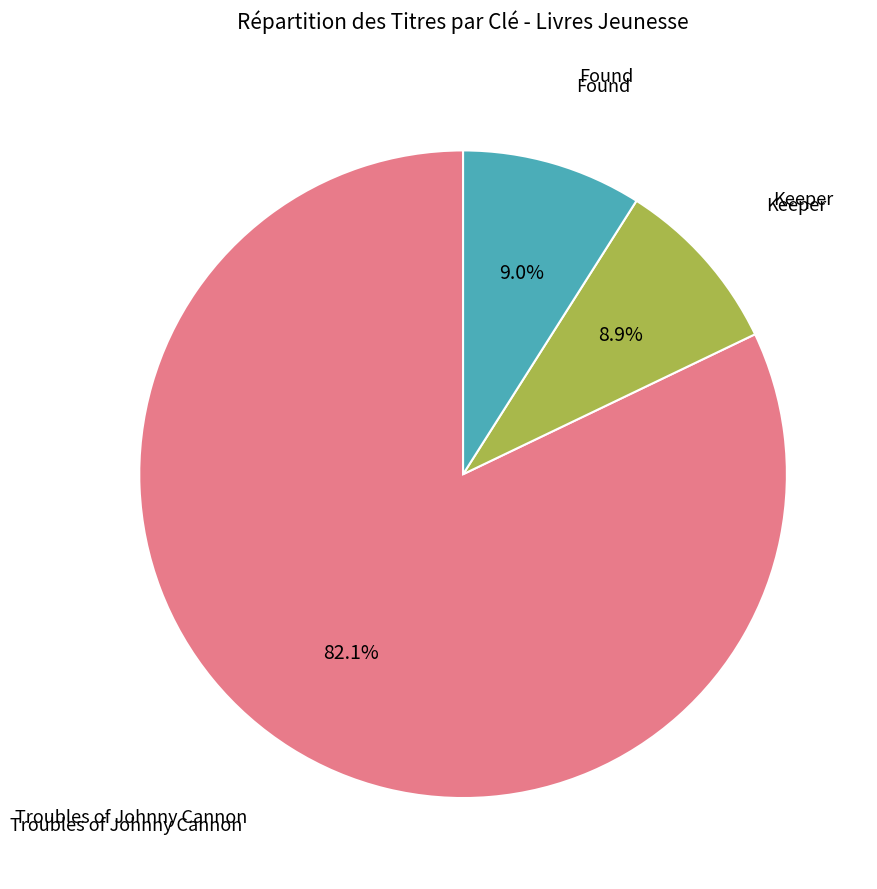

Is there any slice that represents more than half of the pie?

Yes